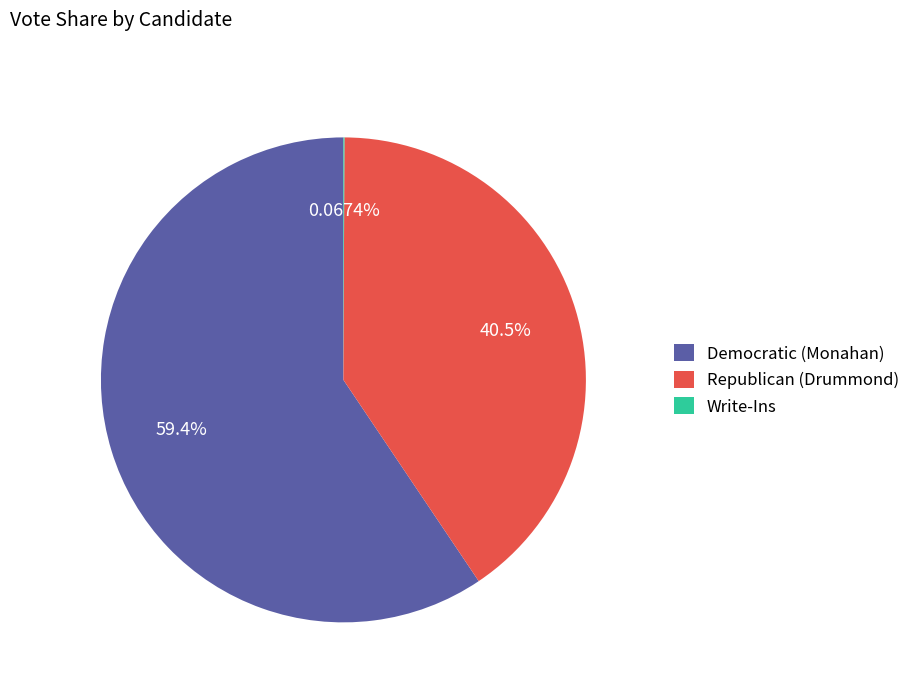

Which slice is the largest?

Democratic (Monahan)